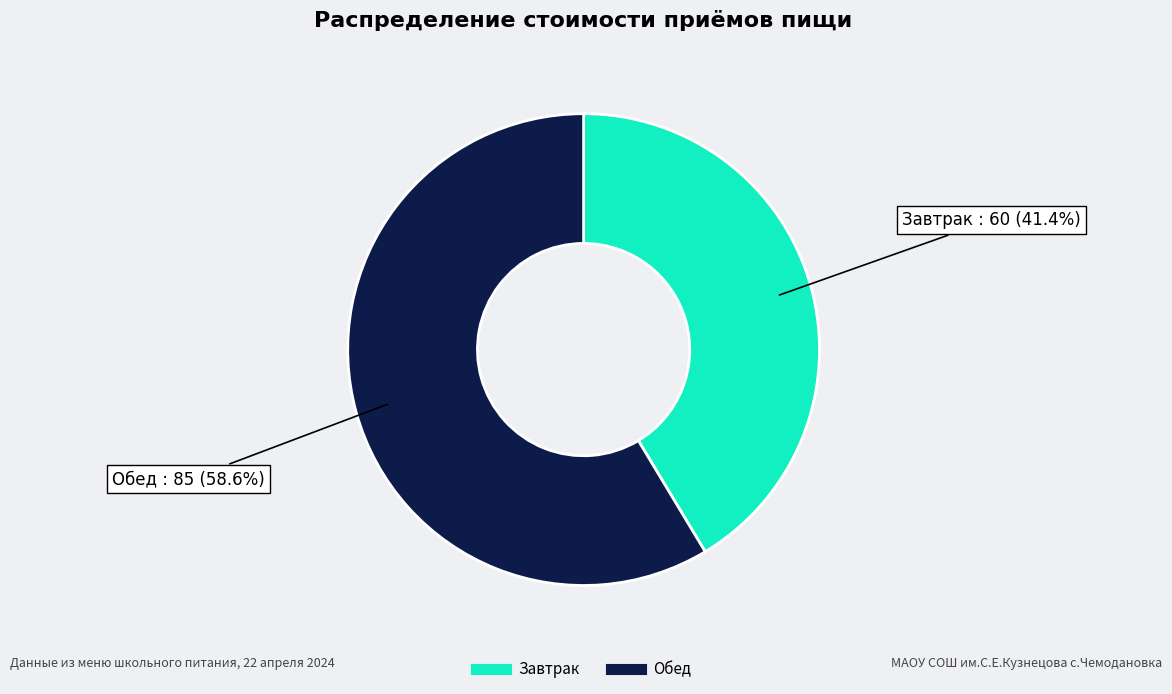

What is the smallest slice in the pie chart?

Завтрак